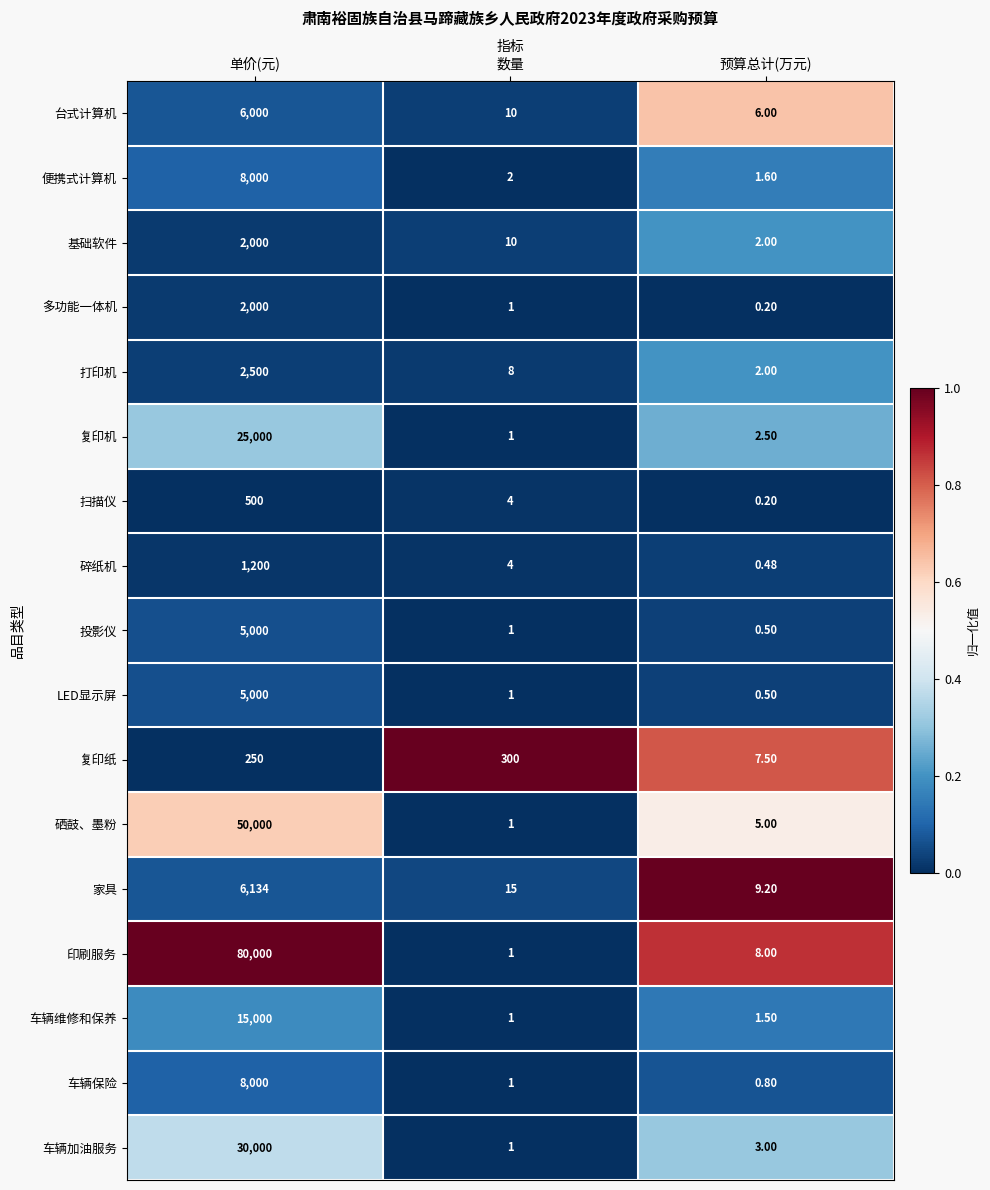

Rank the categories by 复印纸 value from lowest to highest.

预算总计(万元), 单价(元), 数量